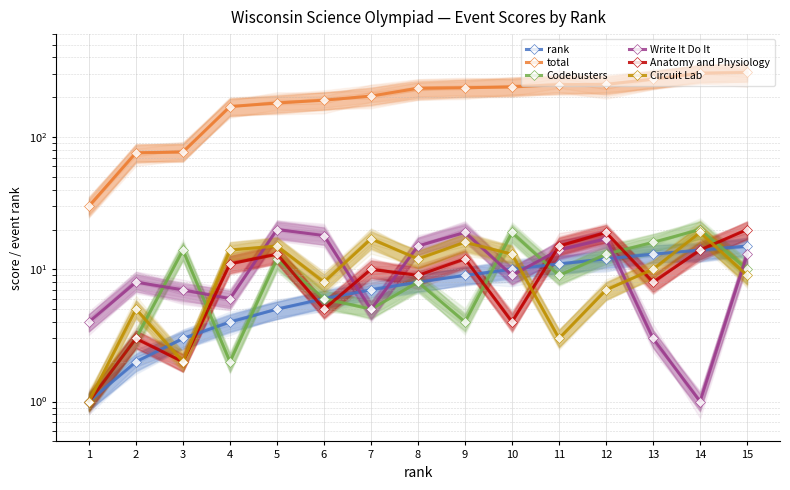

List the series in order of their peak value, lowest first.

rank, Circuit Lab, Codebusters, Write It Do It, Anatomy and Physiology, total